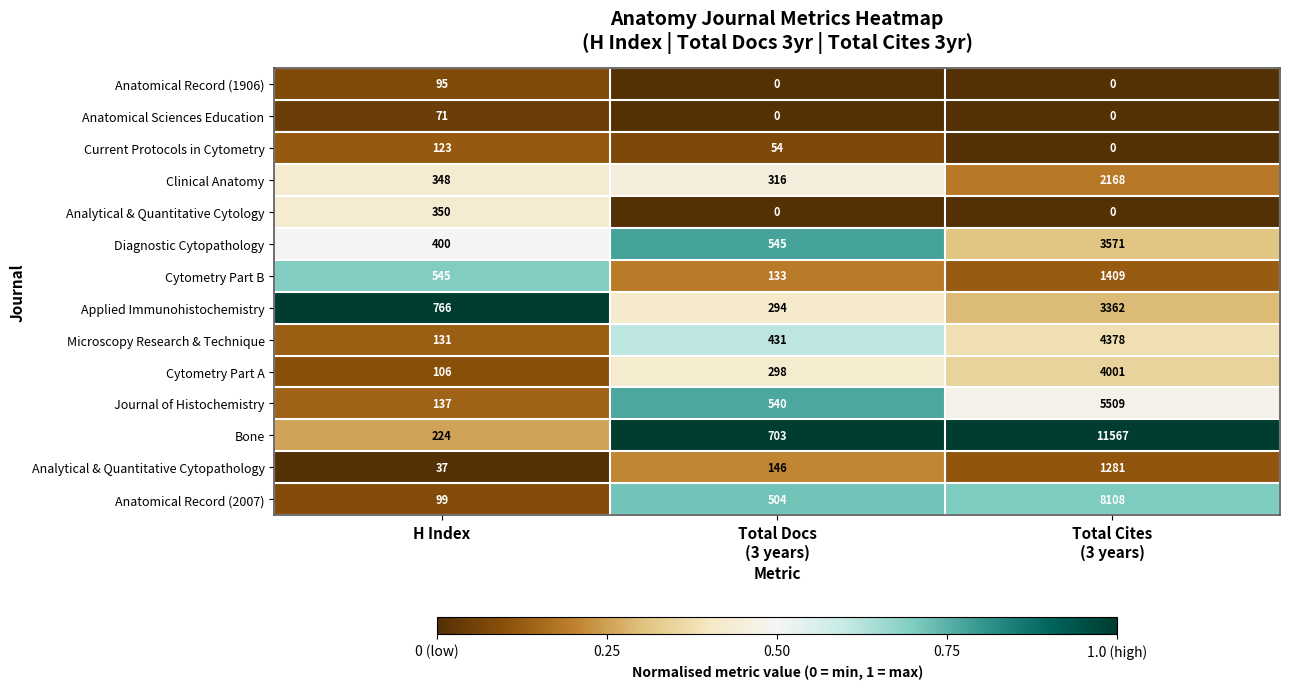

Count the Applied Immunohistochemistry values in the range 294 to 3362.

3